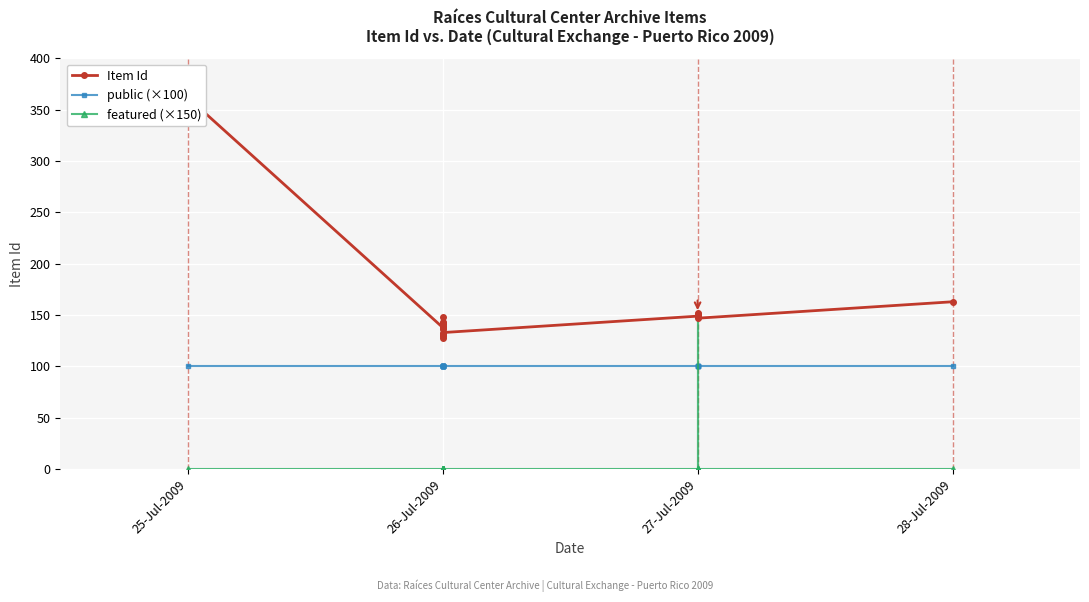

What is the value of the public (×100) point at the 15th from the left?

100